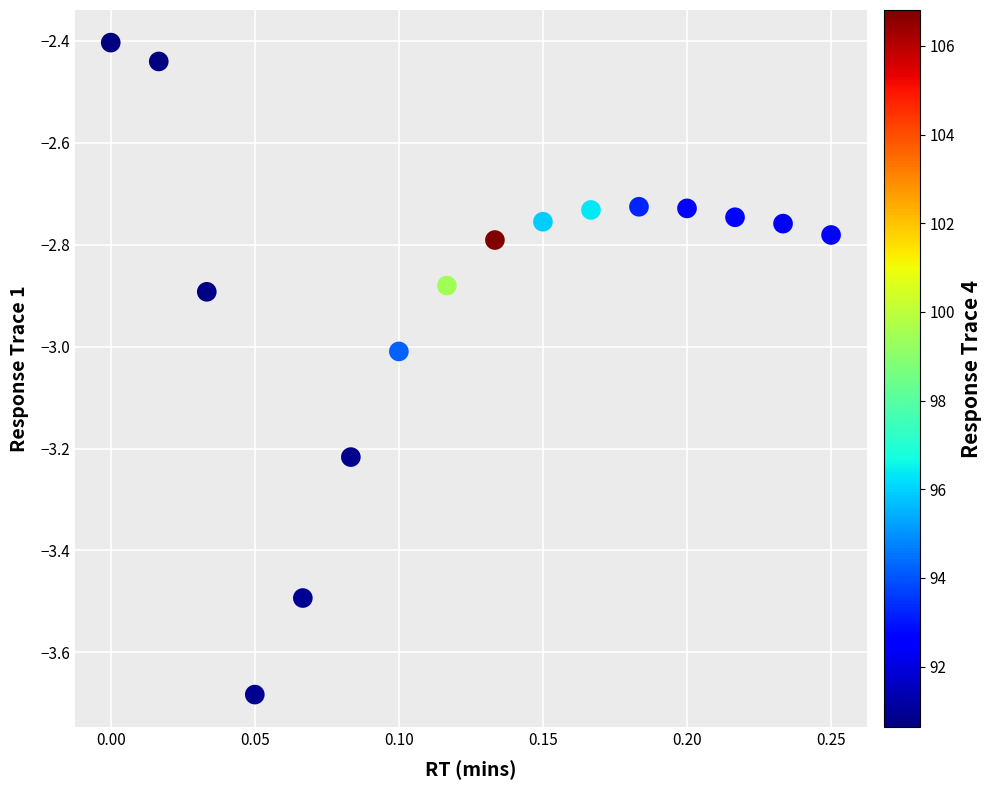

What is the range of Y values (max minus min)?

1.3